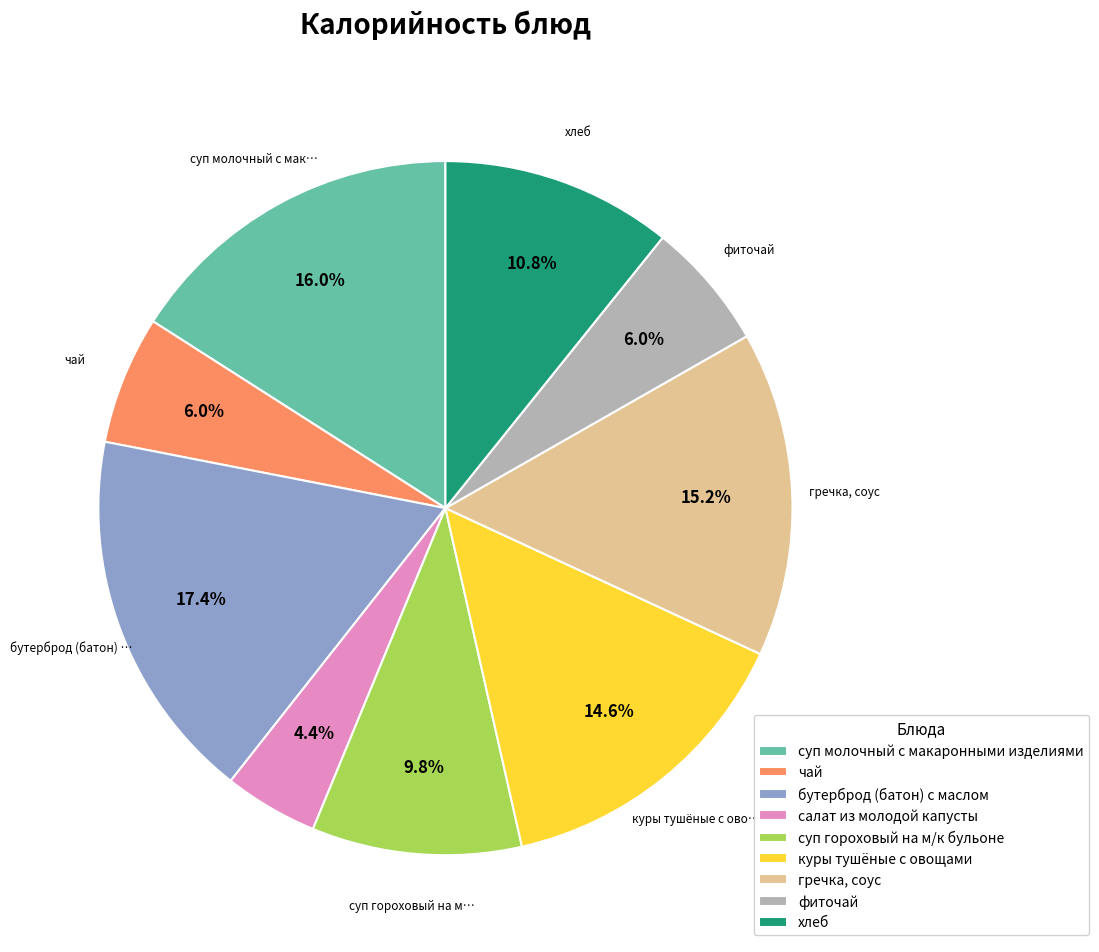

Which category has the biggest portion of the pie?

бутерброд (батон) с маслом